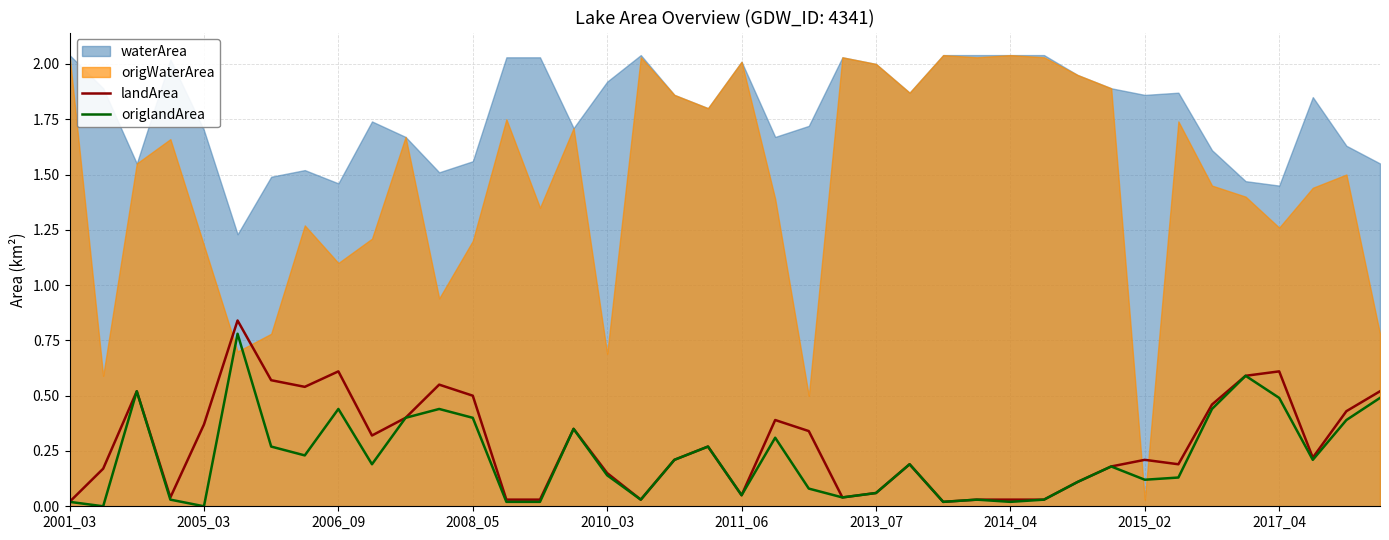

Is it true that origlandArea equals -0.5 at 2005_03?

False